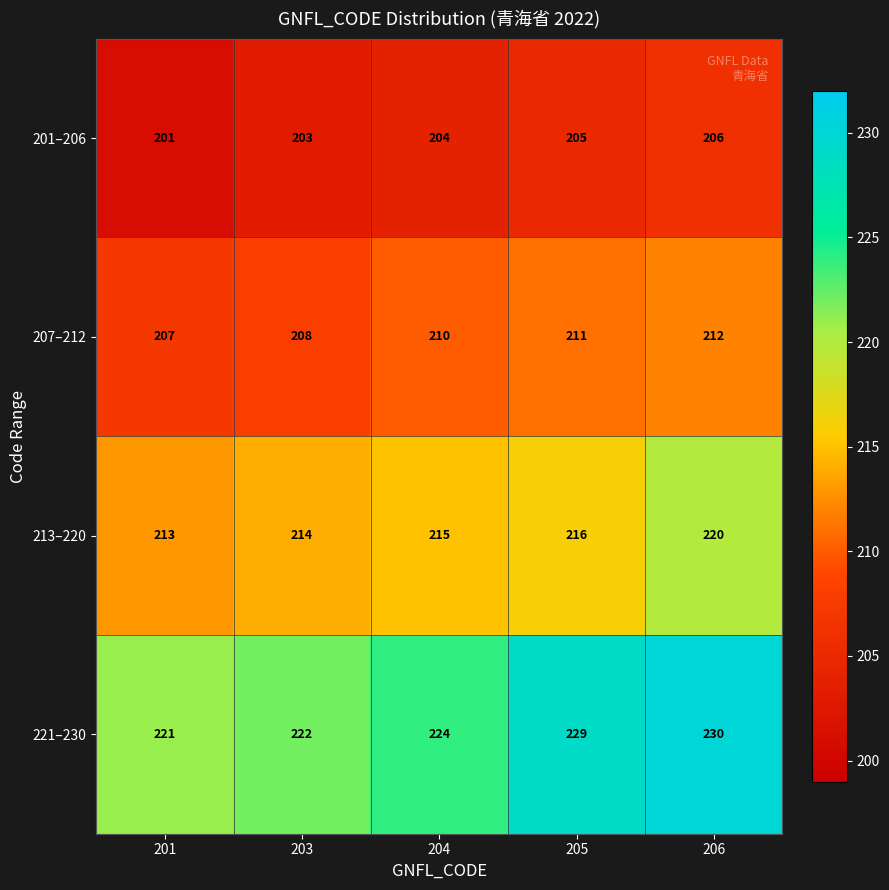

Which label corresponds to the smallest value in the chart?

201